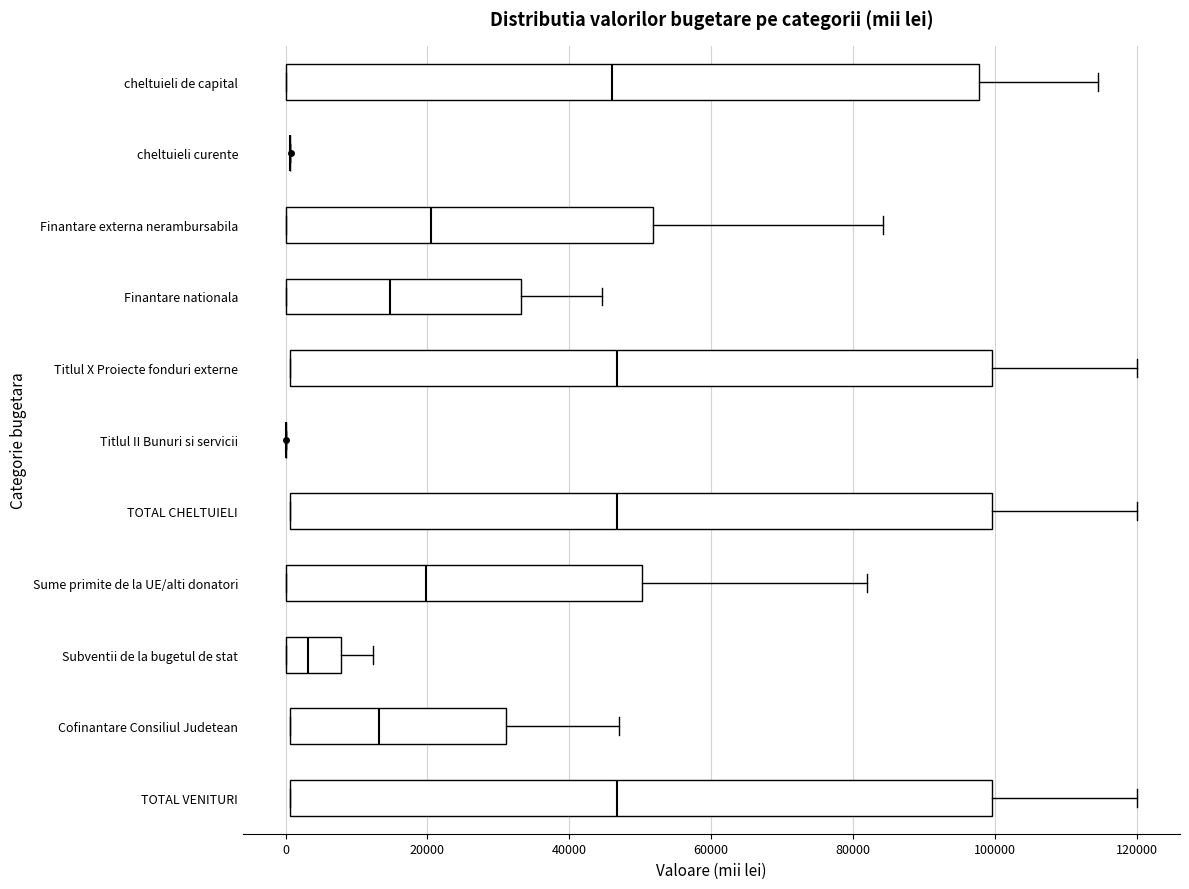

Where is the left edge of the box for Titlul X Proiecte fonduri externe on the x-axis? The values are not printed on the chart, so give them approximately, as read against the axis.

0